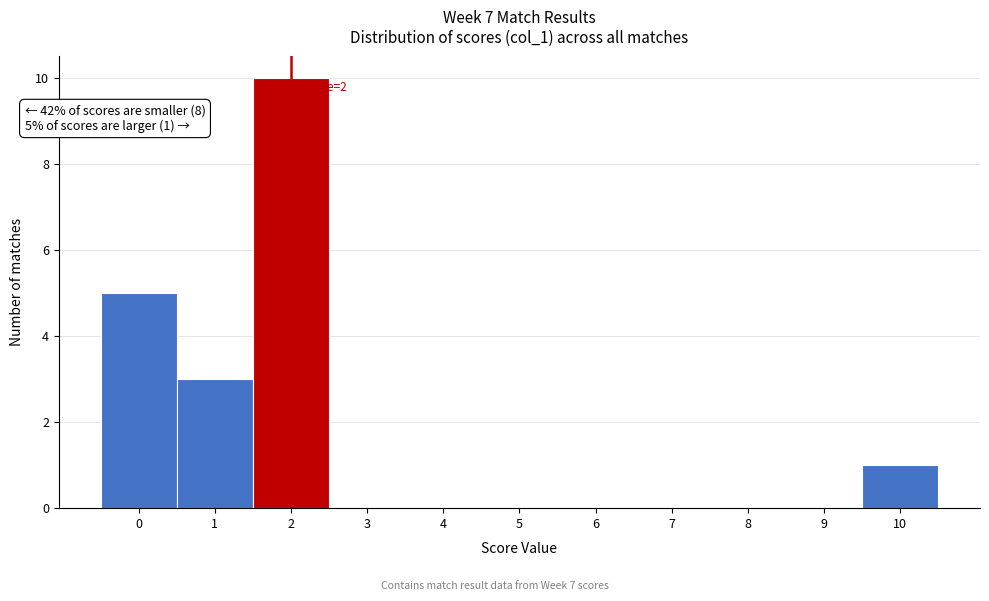

Which range on the x-axis has the tallest bar?

1.5 to 2.5